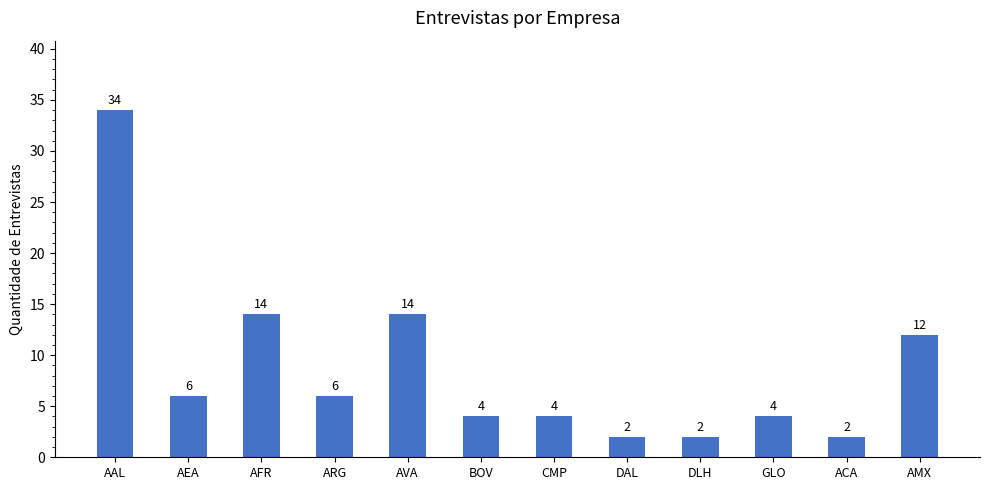

What is the label of the 6th bar from the right?

CMP